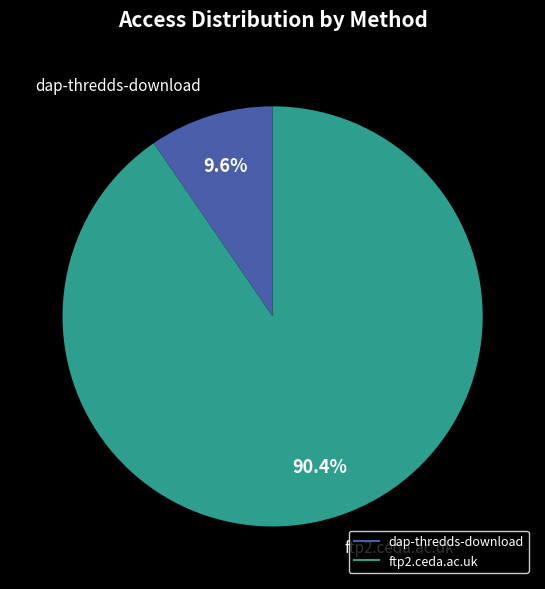

Is it true that dap-thredds-download is 16% of the pie?

False